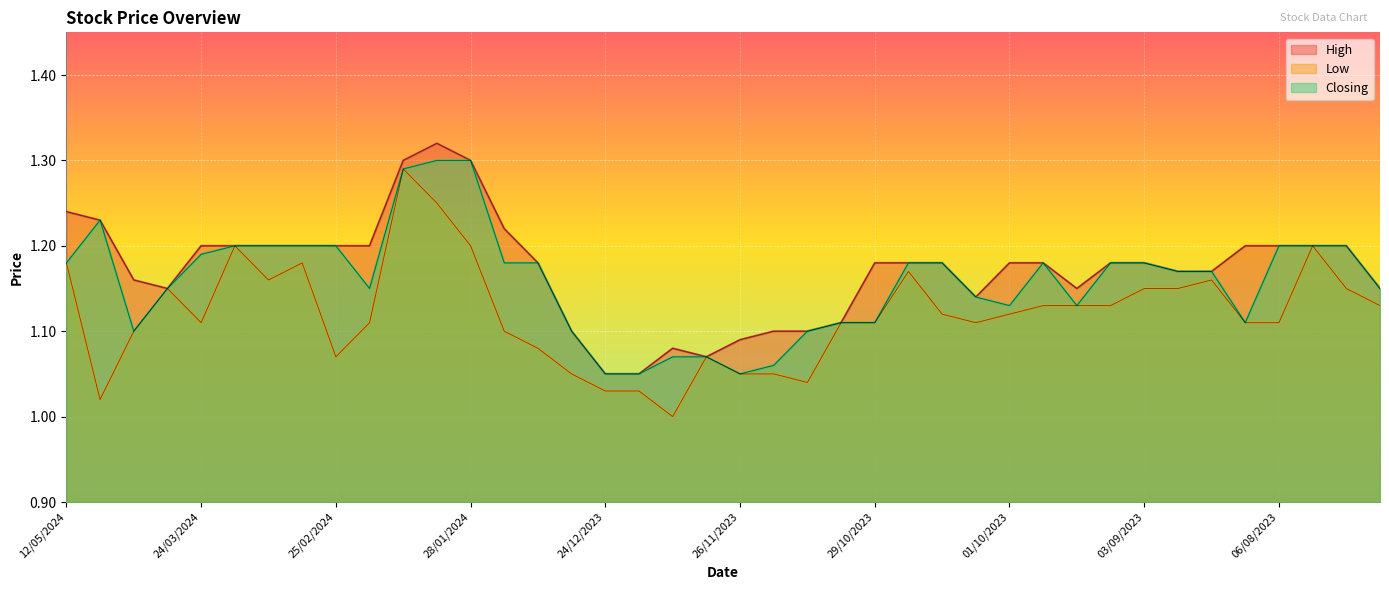

At which category does Closing reach its first local valley?

28/04/2024